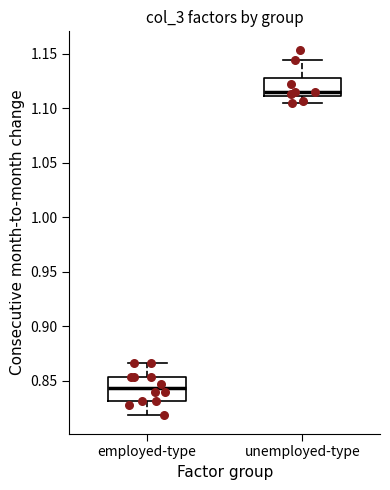

Where does the median line of the box for unemployed-type sit on the y-axis? The values are not printed on the chart, so give them approximately, as read against the axis.

1.115